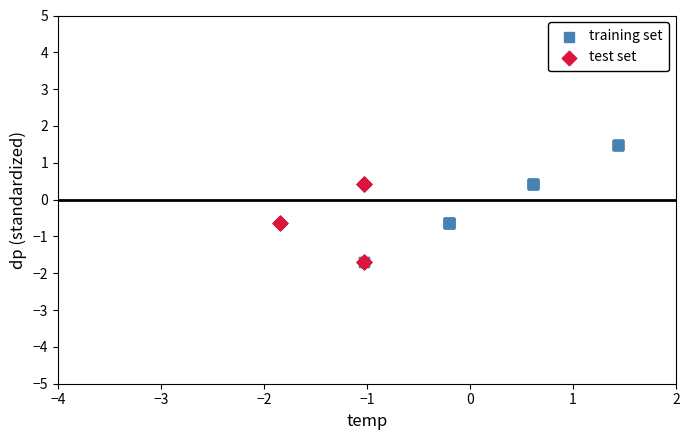

Which series has the largest Y range (max minus min)?

training set